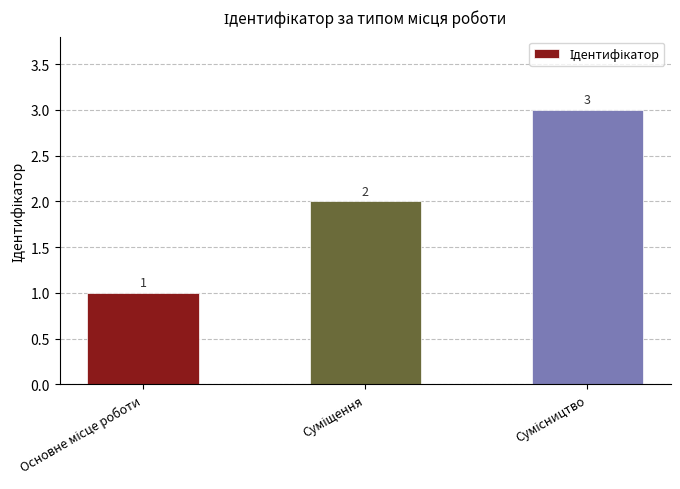

What is the greatest value displayed?

3